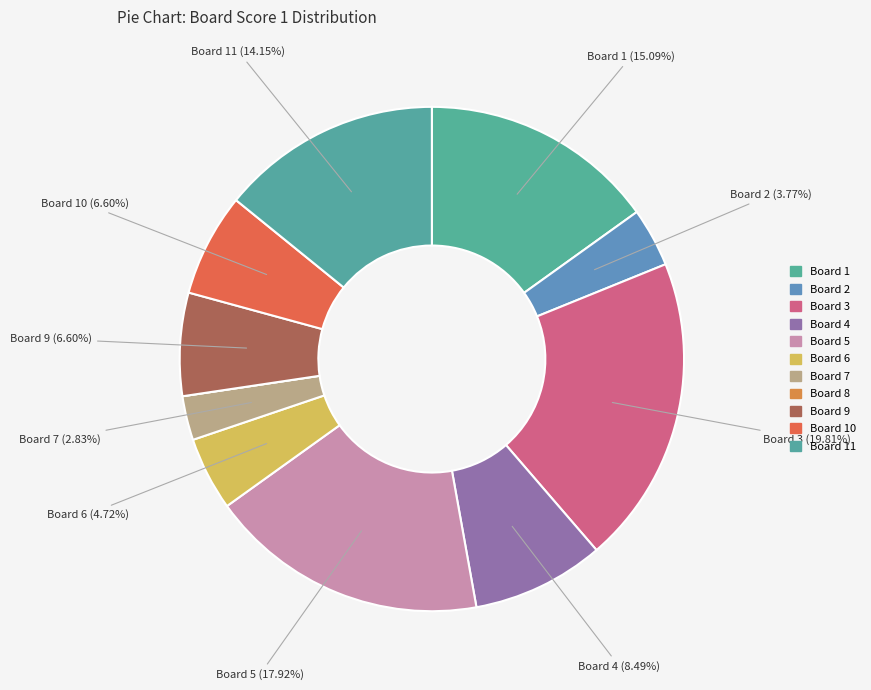

Approximately how many times larger is the value at Board 4 compared to Board 11?

0.6